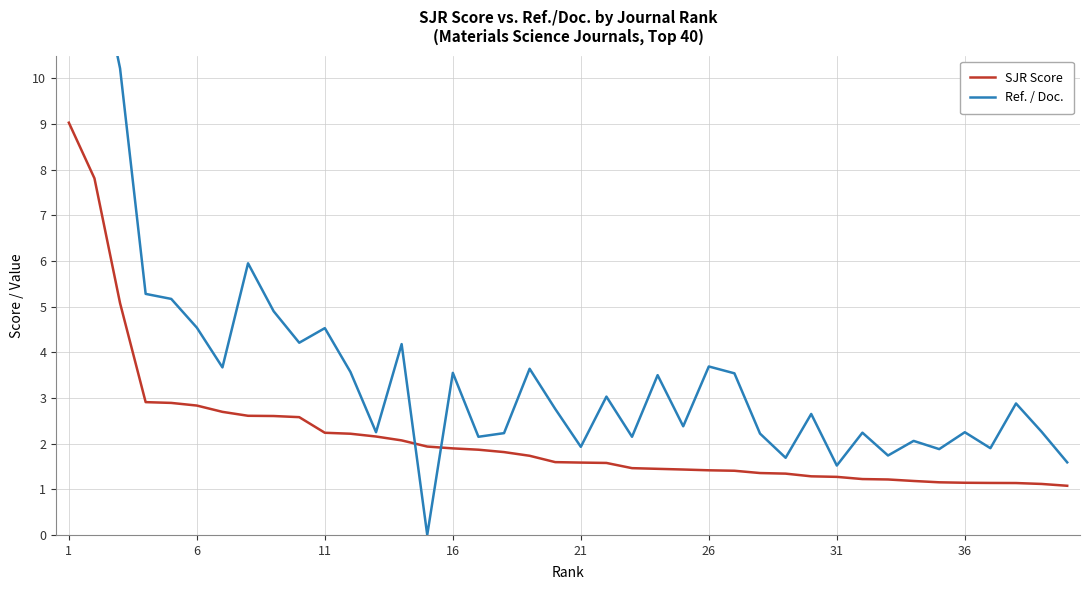

True or false: Ref. / Doc. and SJR Score cross at least once.

True